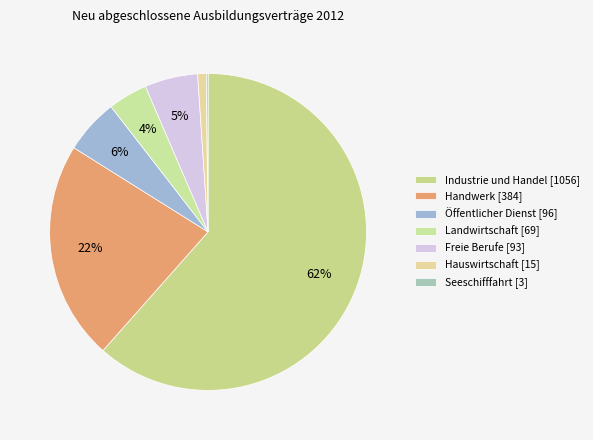

Between Hauswirtschaft and Industrie und Handel, which is larger?

Industrie und Handel